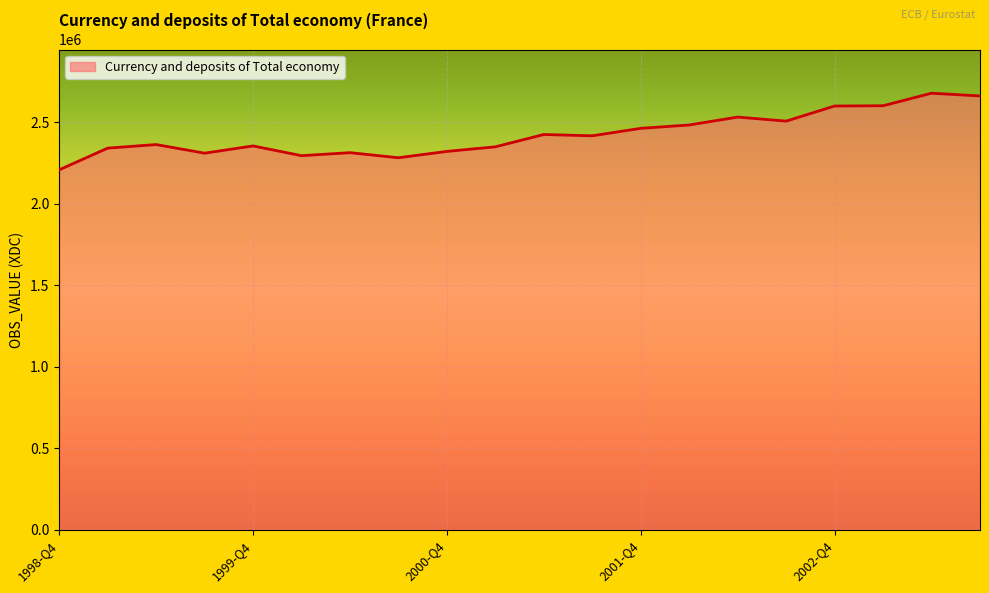

What is the difference between the maximum and minimum values?

470030